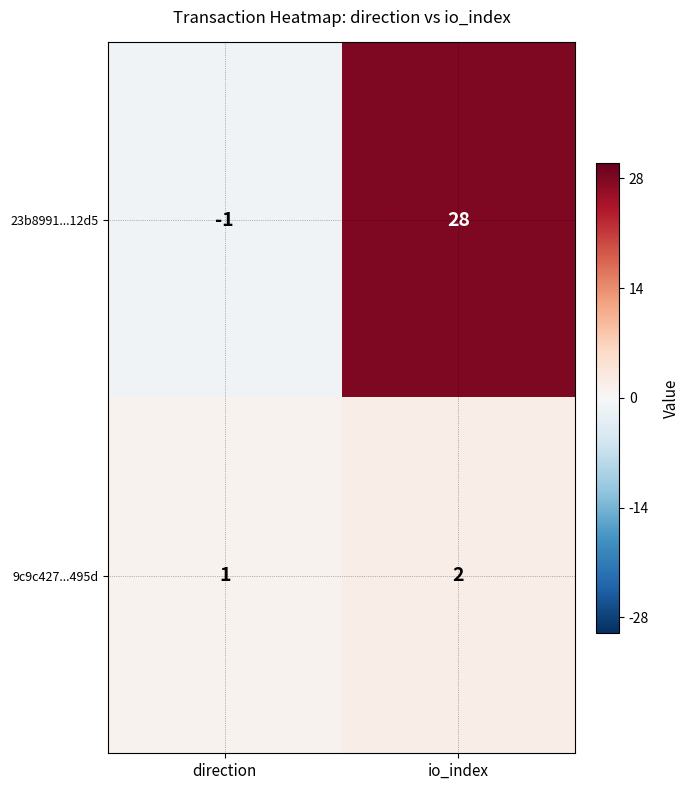

Reading left to right, transcribe all the data shown in this chart.

23b8991...12d5: -1	28
9c9c427...495d: 1	2